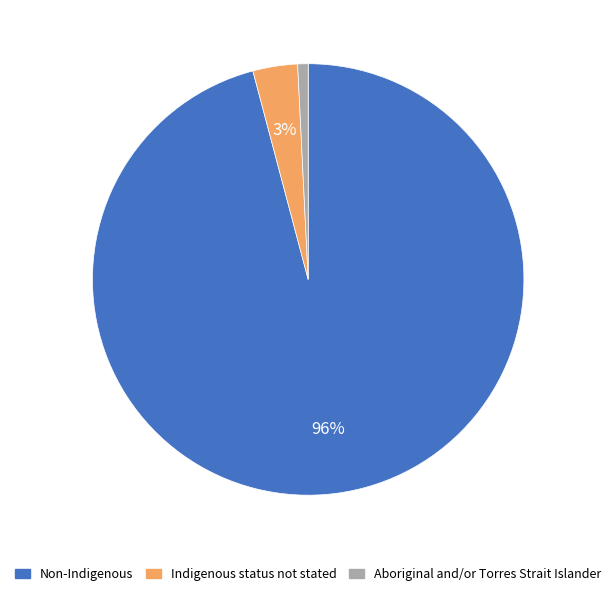

Which has a higher value, Indigenous status not stated or Non-Indigenous?

Non-Indigenous